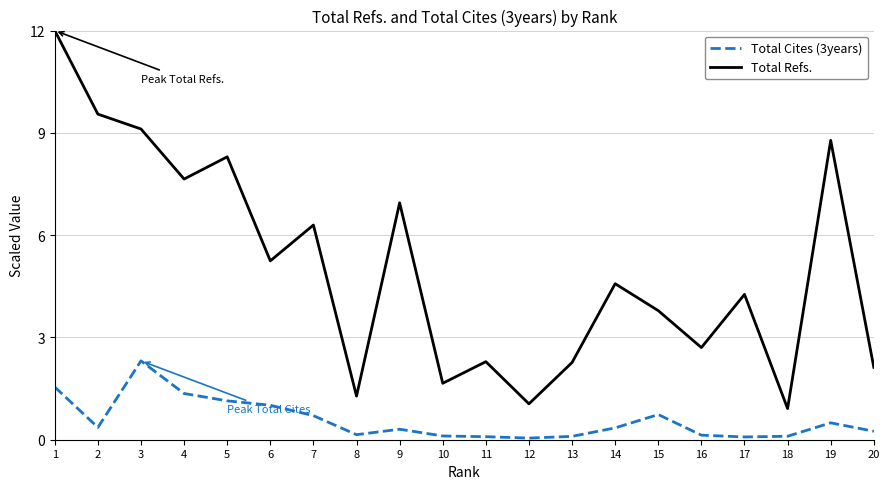

At which category is the sum across all series the highest?

1